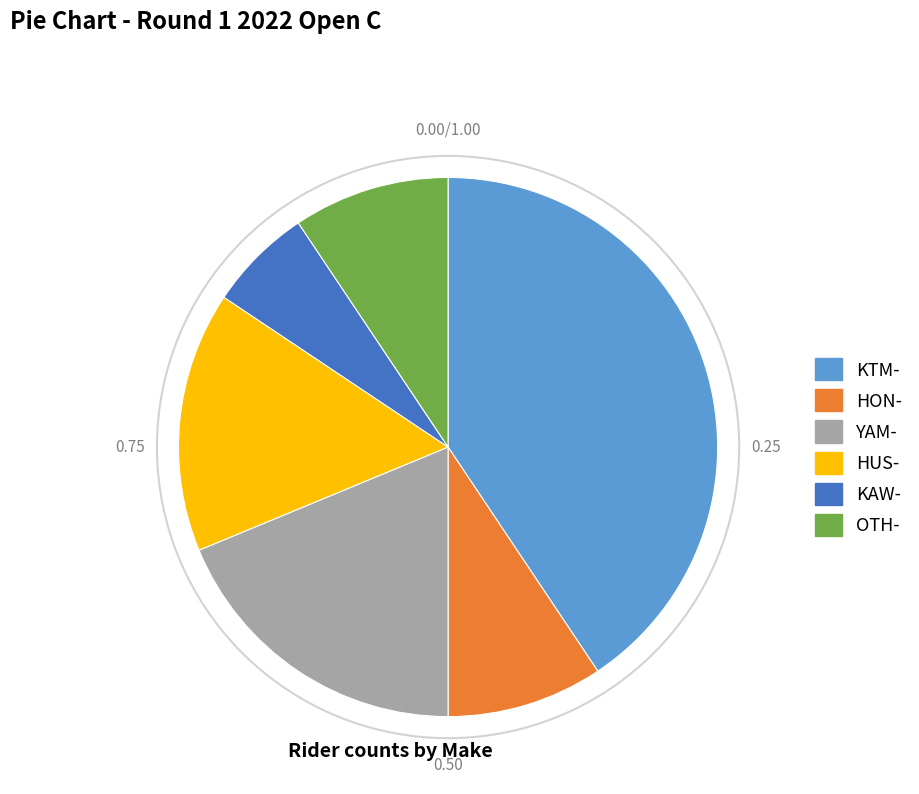

Do KTM- and KAW- together represent more than half of the pie?

No